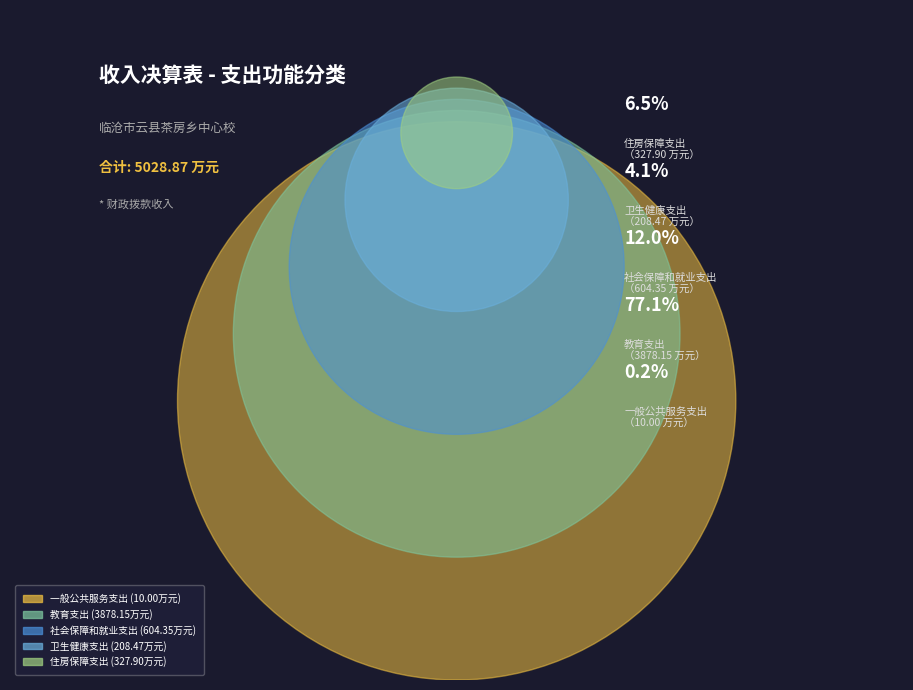

Between 住房保障支出 and 教育支出, which is larger?

教育支出